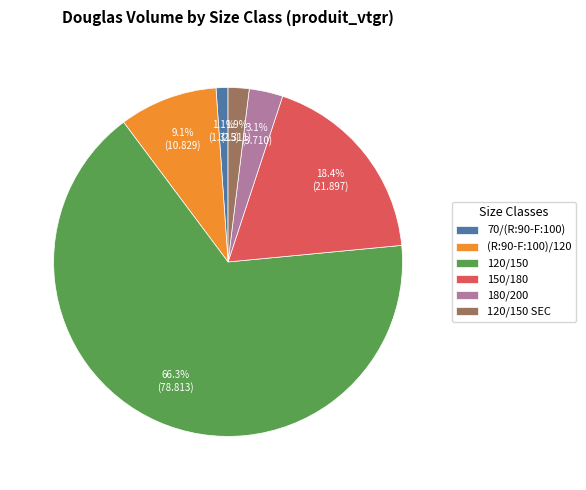

Does 120/150 account for over 50% of the chart?

Yes